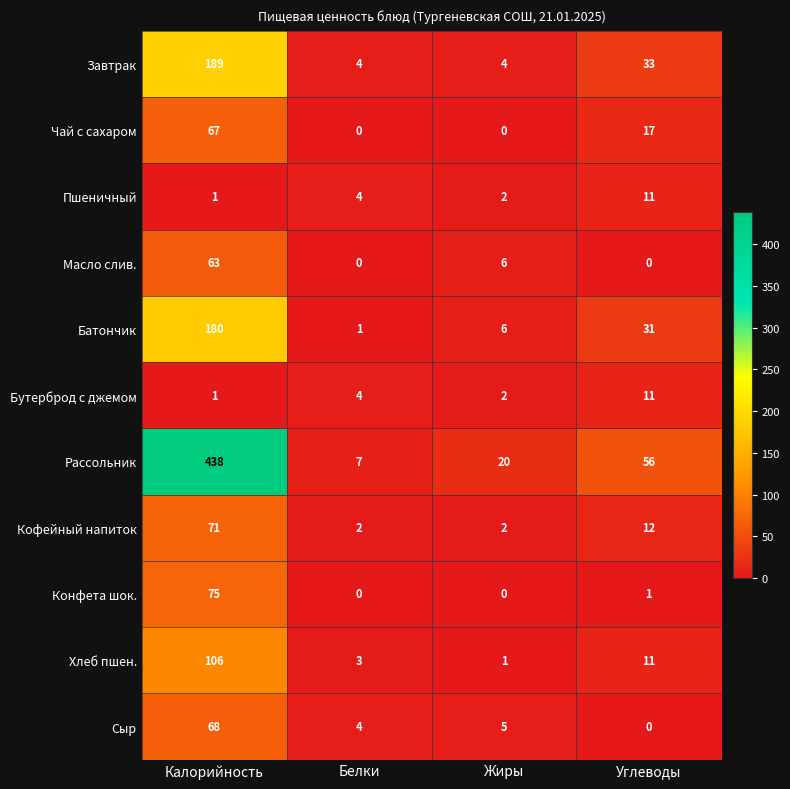

True or false: Сыр has a value of 0 at Углеводы.

True